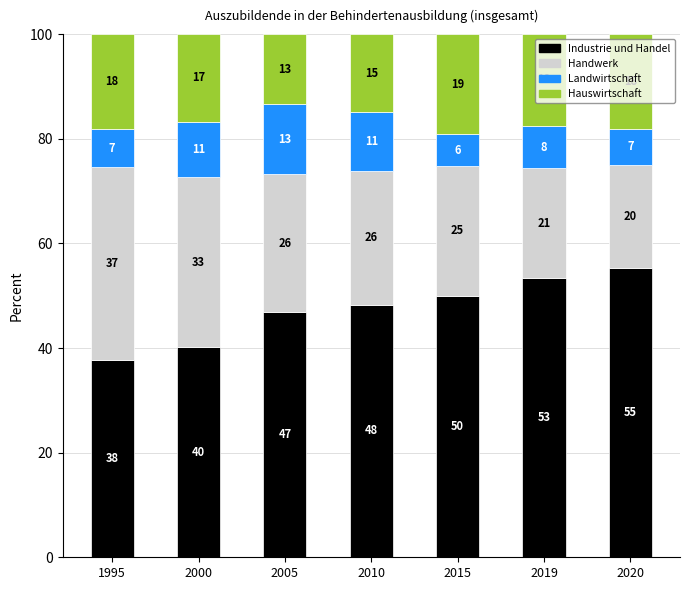

At how many categories does at least one series exceed 22?

7